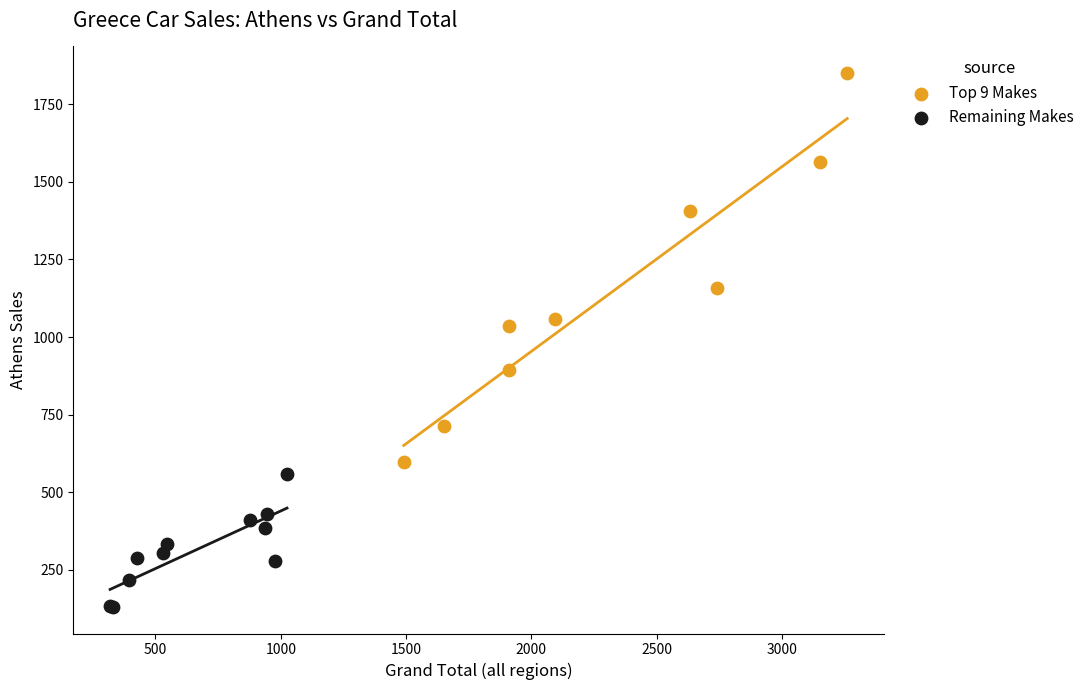

Which series reaches the maximum Y coordinate?

Top 9 Makes